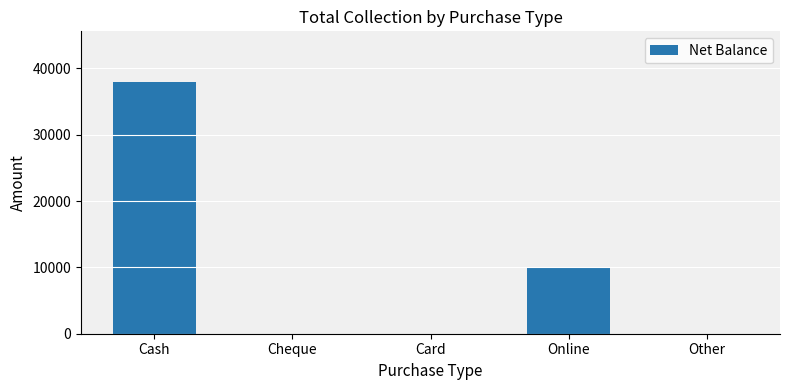

Read the value at Cash.

38000